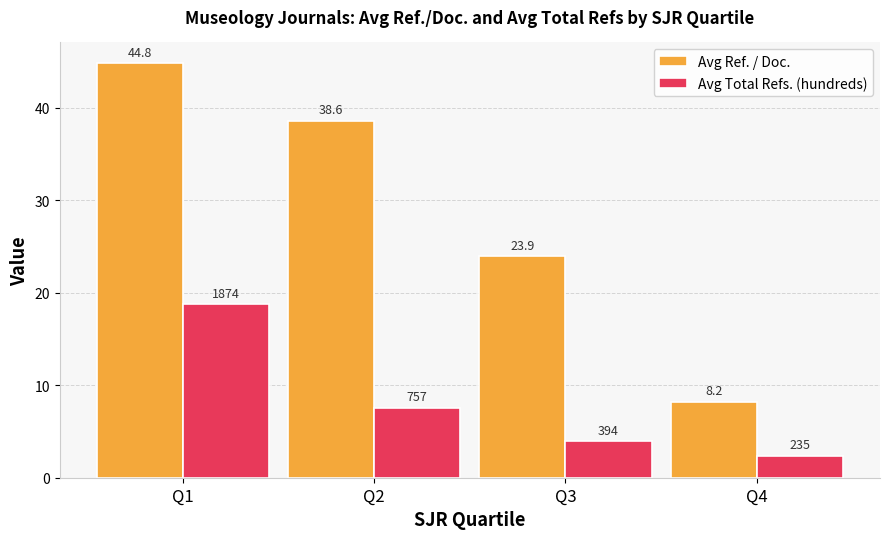

At which label does Avg Total Refs. (hundreds) reach its minimum?

Q4